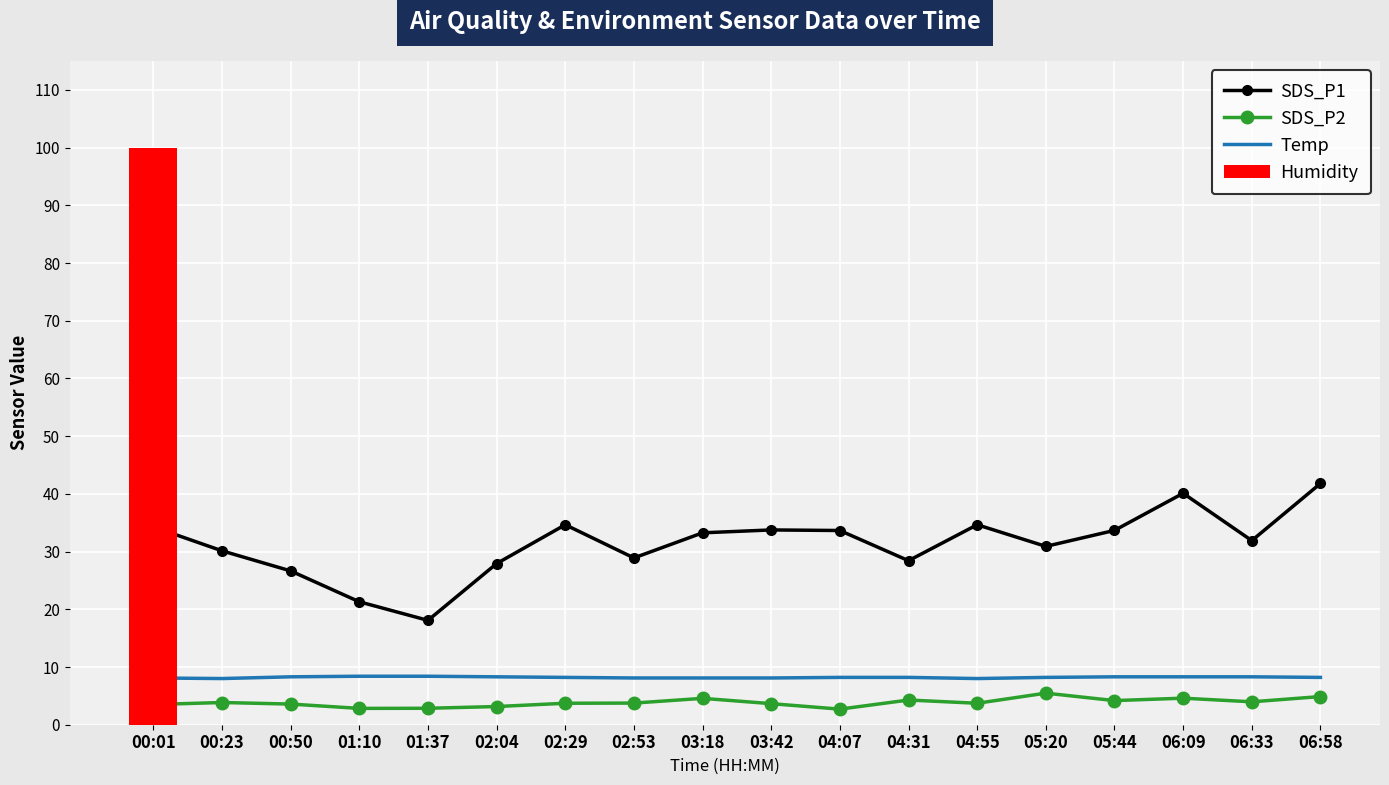

True or false: SDS_P1 has a value of 18.1 at 01:37.

True